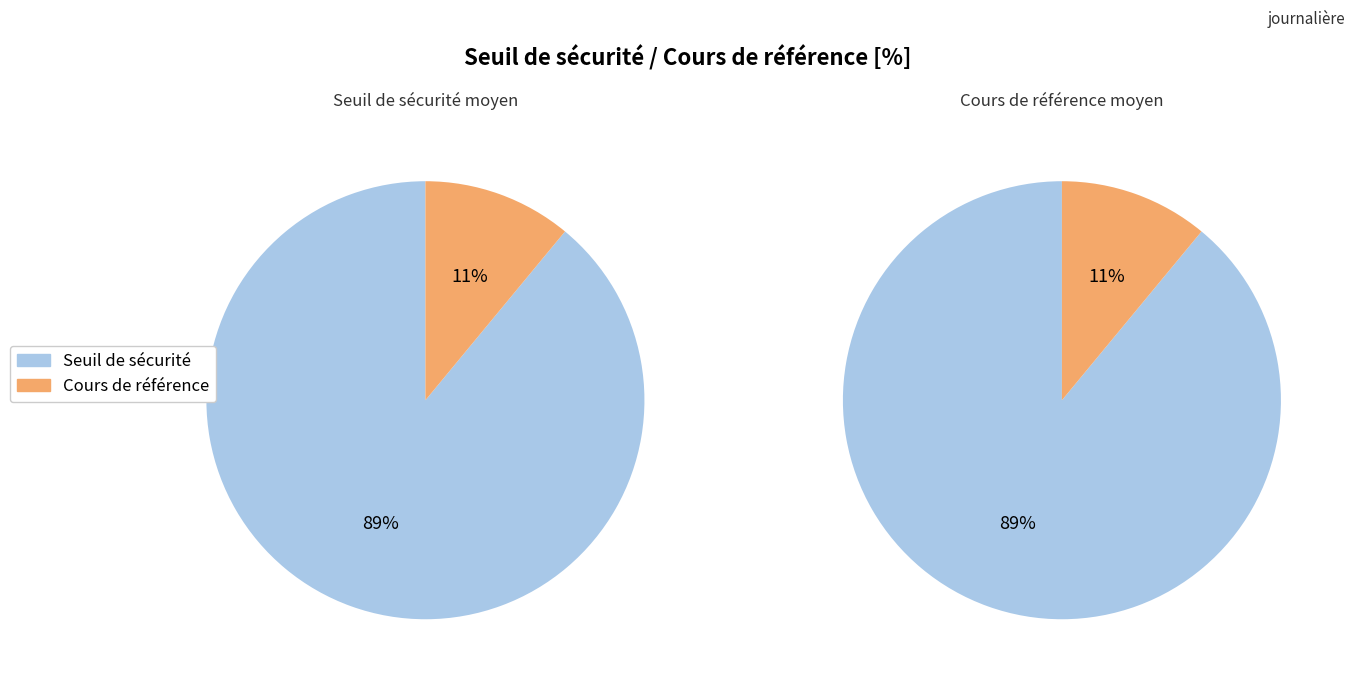

Does journalière represent more than half of the total?

No